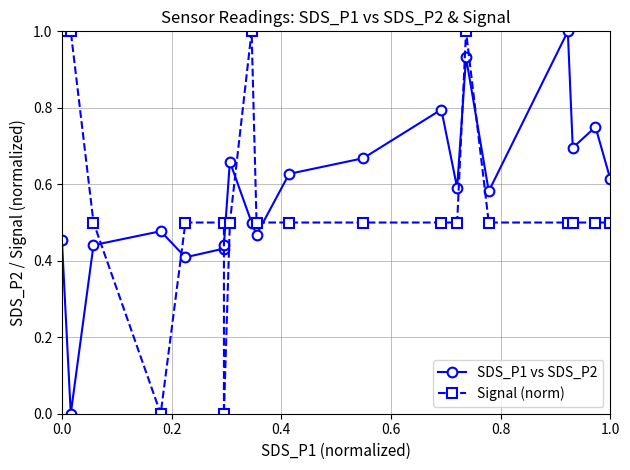

In Signal (norm), how many points are lower than both neighbors (excluding endpoints)?

2